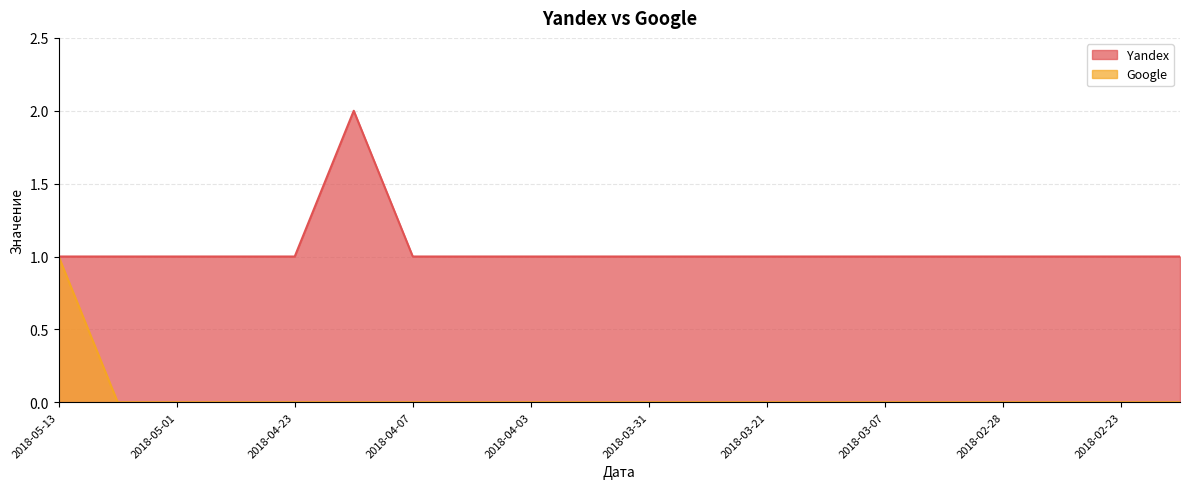

Count the Yandex values in the range 1 to 2.

20